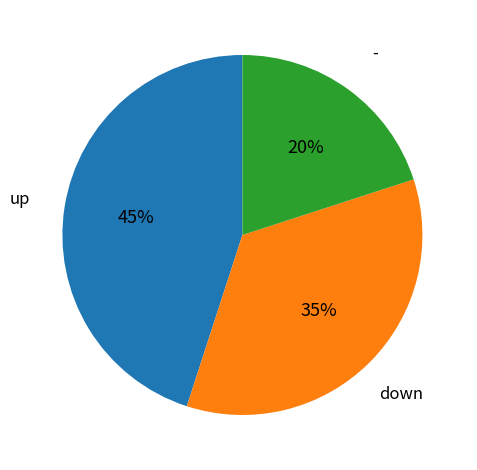

To the nearest percent, what is the average slice percentage?

33%